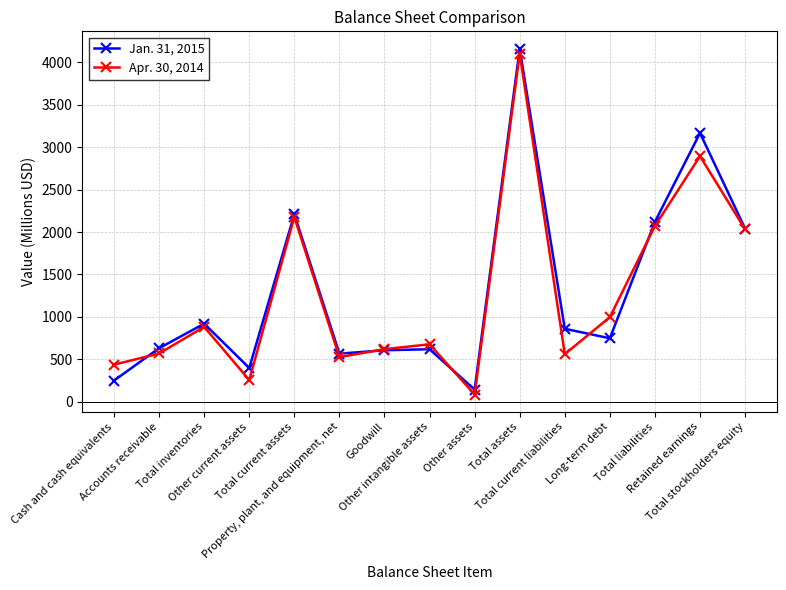

What is the average value of the Jan. 31, 2015 series?

1296